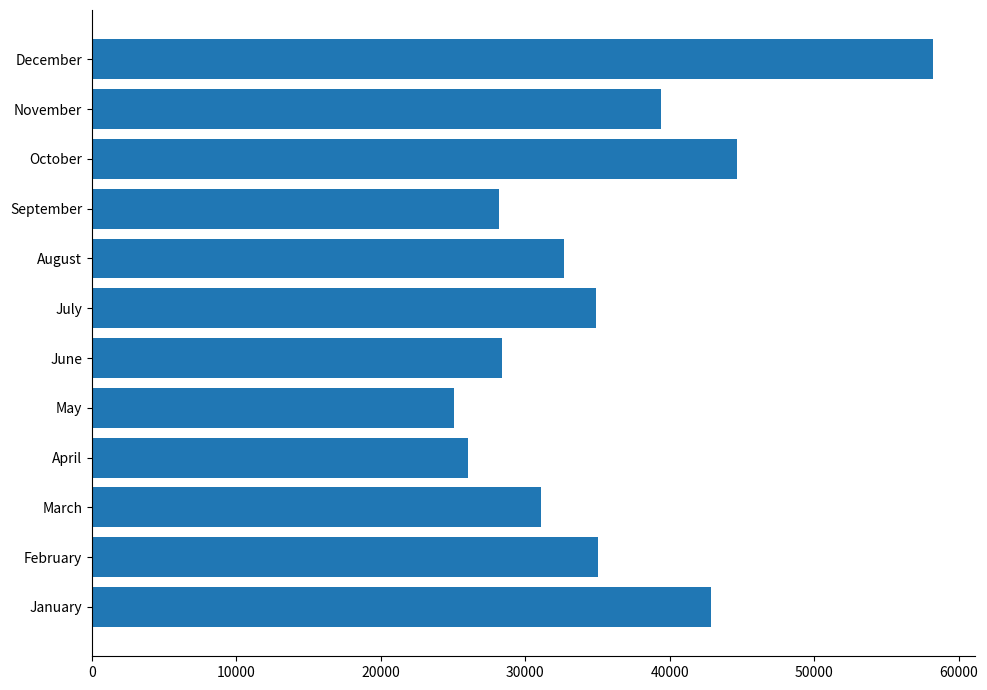

True or false: the data shows 31097.4 at March.

True